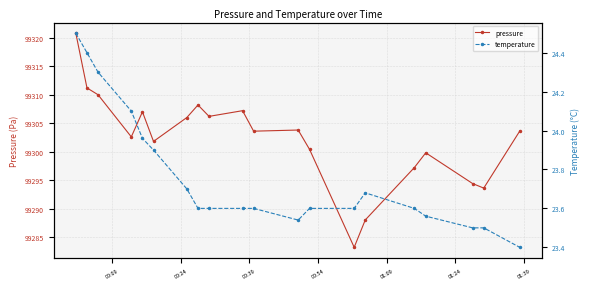

What is the highest value of the pressure series?

99320.8